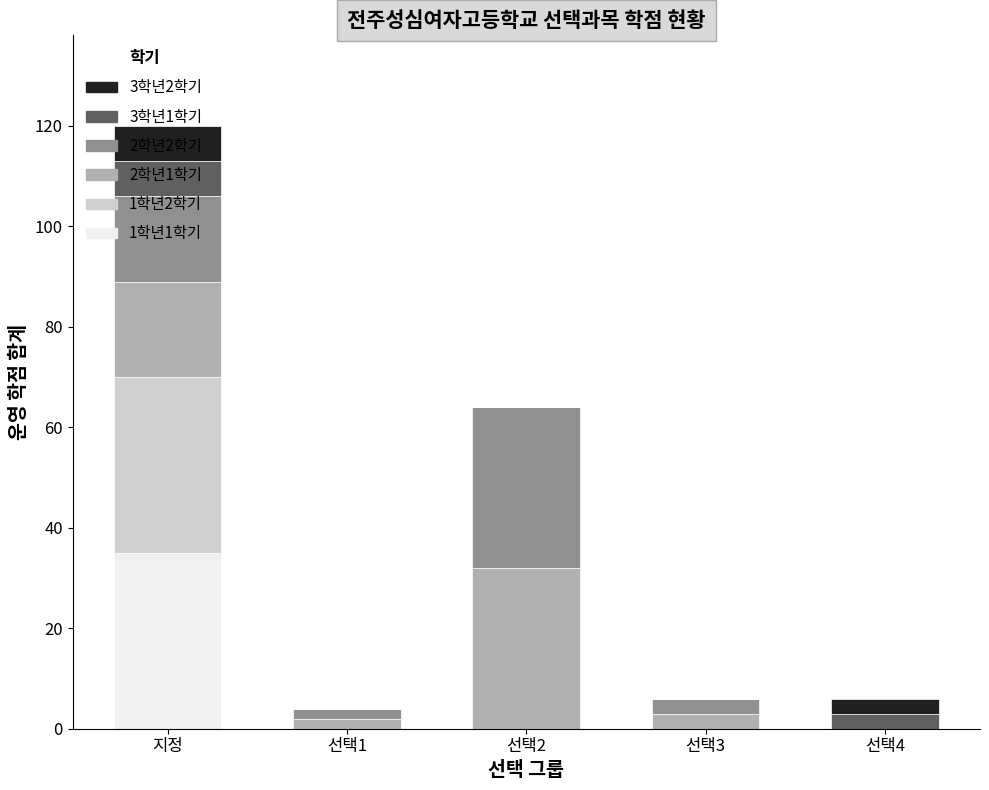

At which label does 1학년1학기 reach its peak?

지정